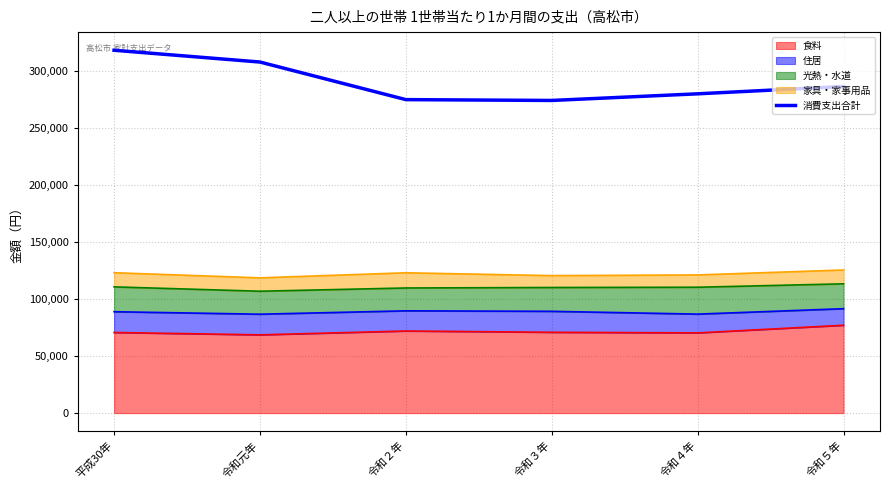

What is the difference between the values at 平成30年 and 令和２年?

43345